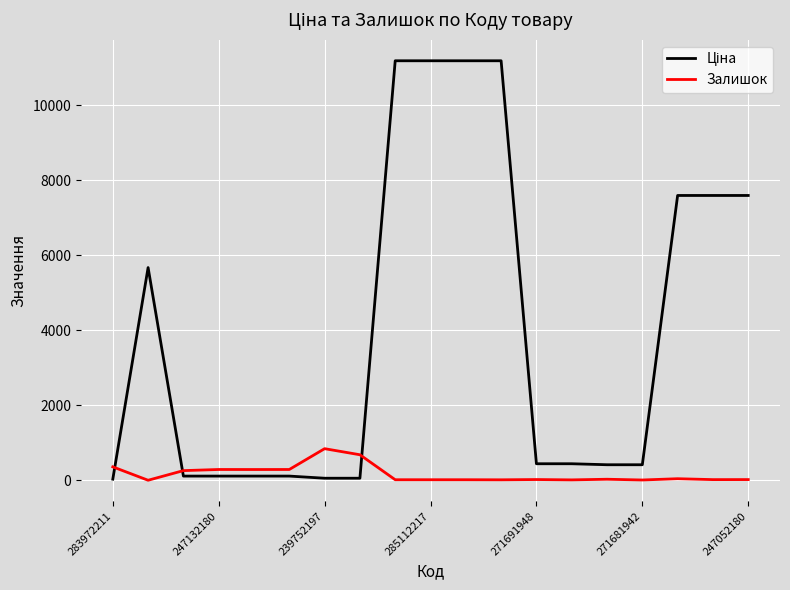

What is the difference between the maximum and minimum values in the Залишок series?

842.0